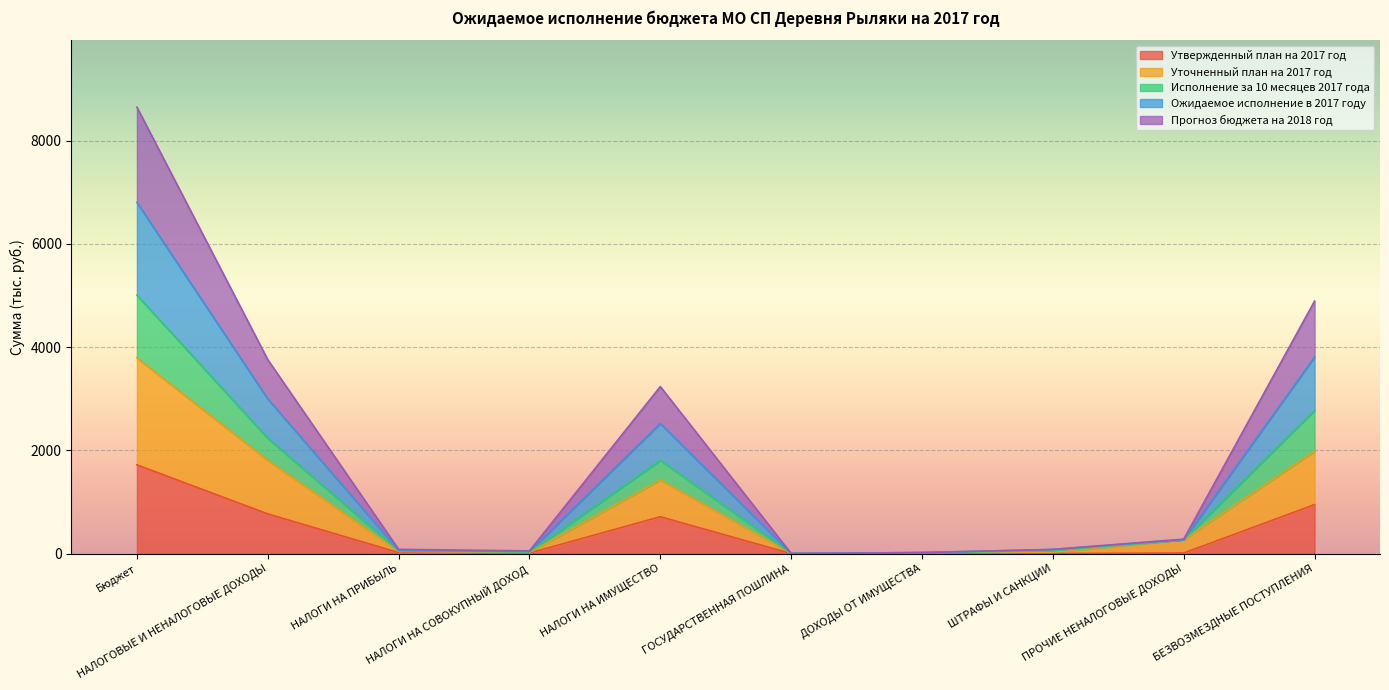

What position from the right is Бюджет?

10